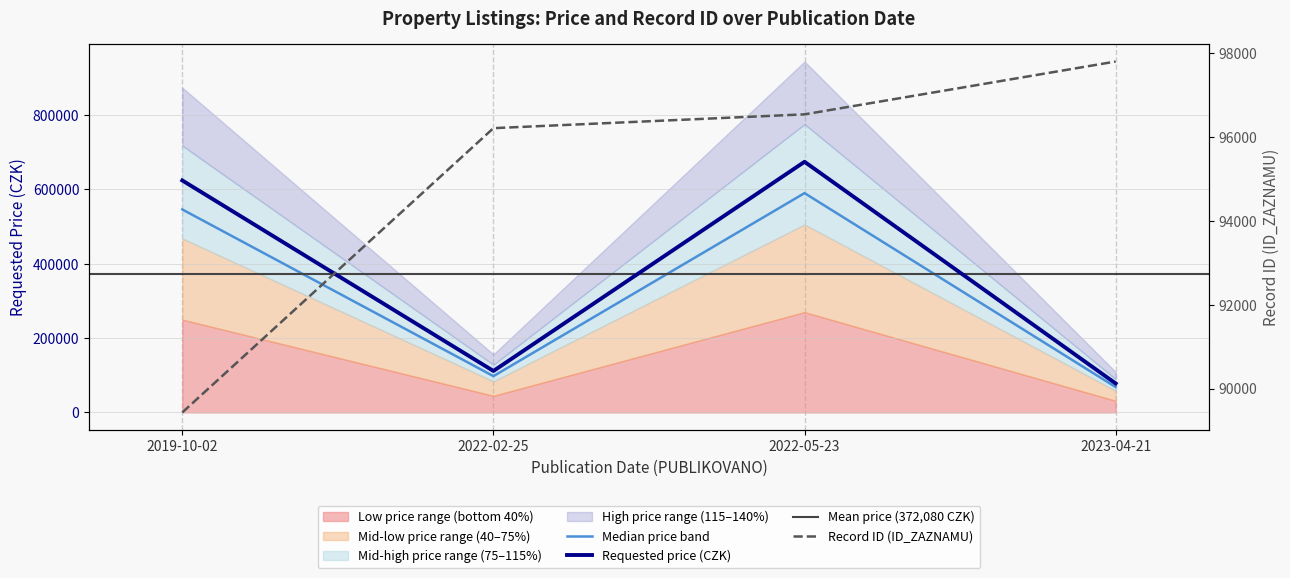

What is the difference between the maximum and minimum values in the ID_ZAZNAMU series?

8358.0